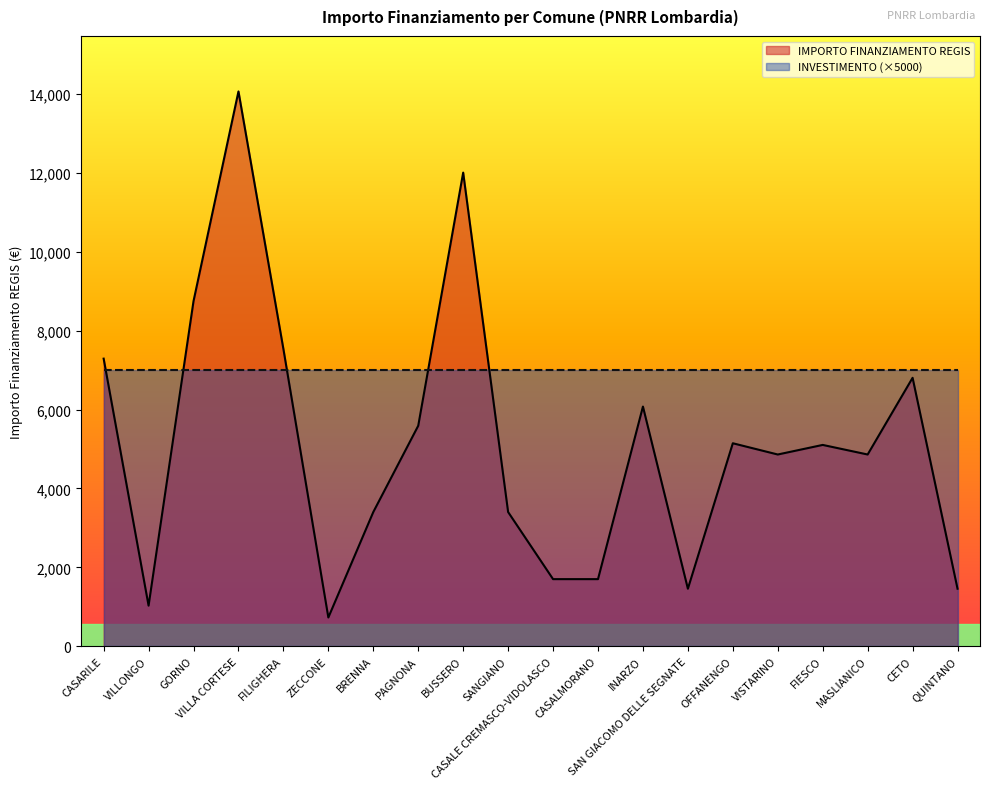

Reading left to right, what are all the values shown in this chart?

7290	1029	8748	14063	7533	729	3402	5589	12005	3402	1701	1701	6075	1458	5145	4860	5103	4860	6804	1458